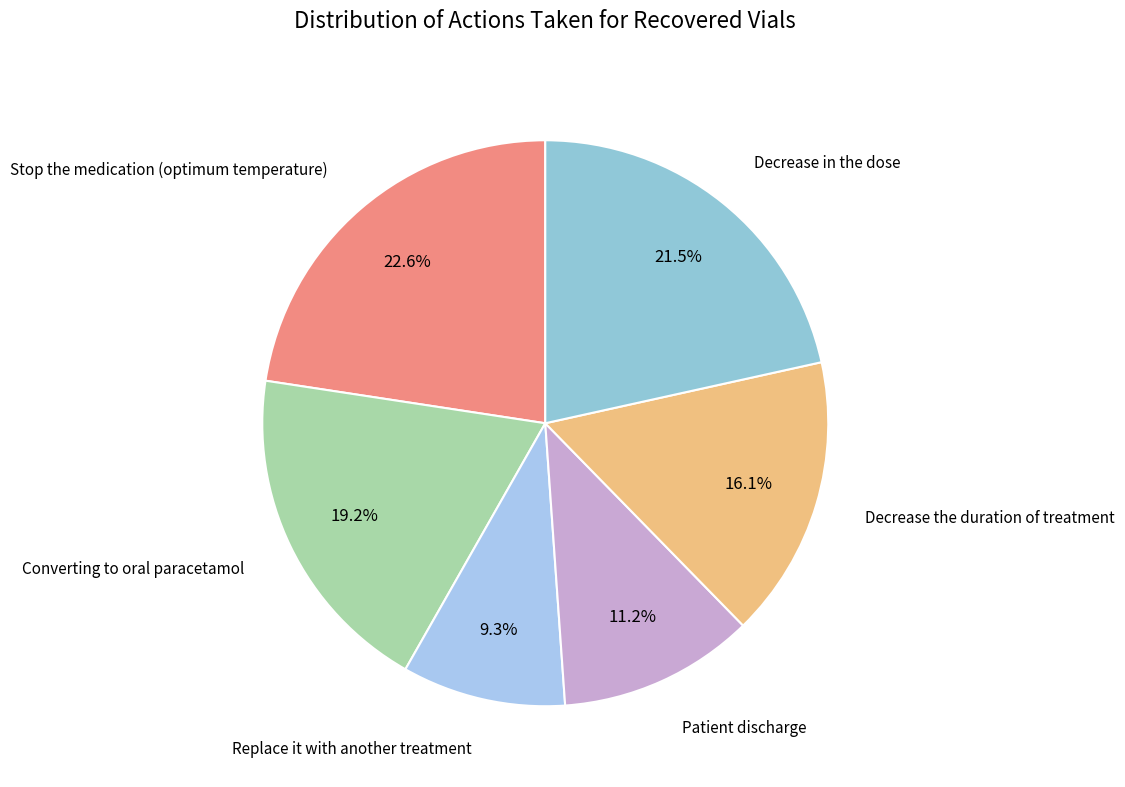

Does any single category account for the majority?

No